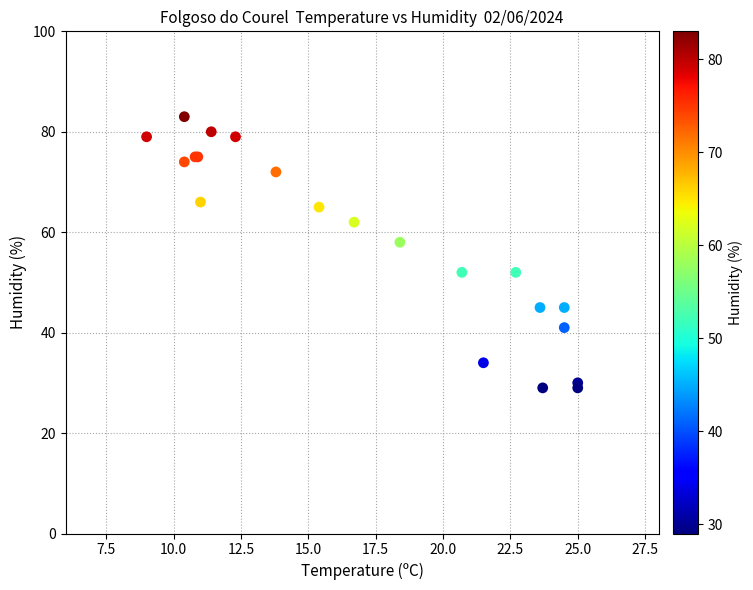

What Y value in the scatter plot is closest to 56?

58